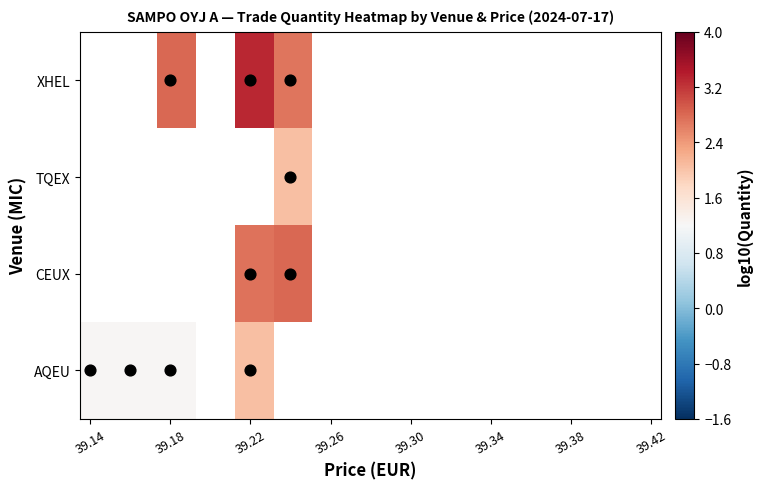

Which series has the largest range (max minus min)?

AQEU